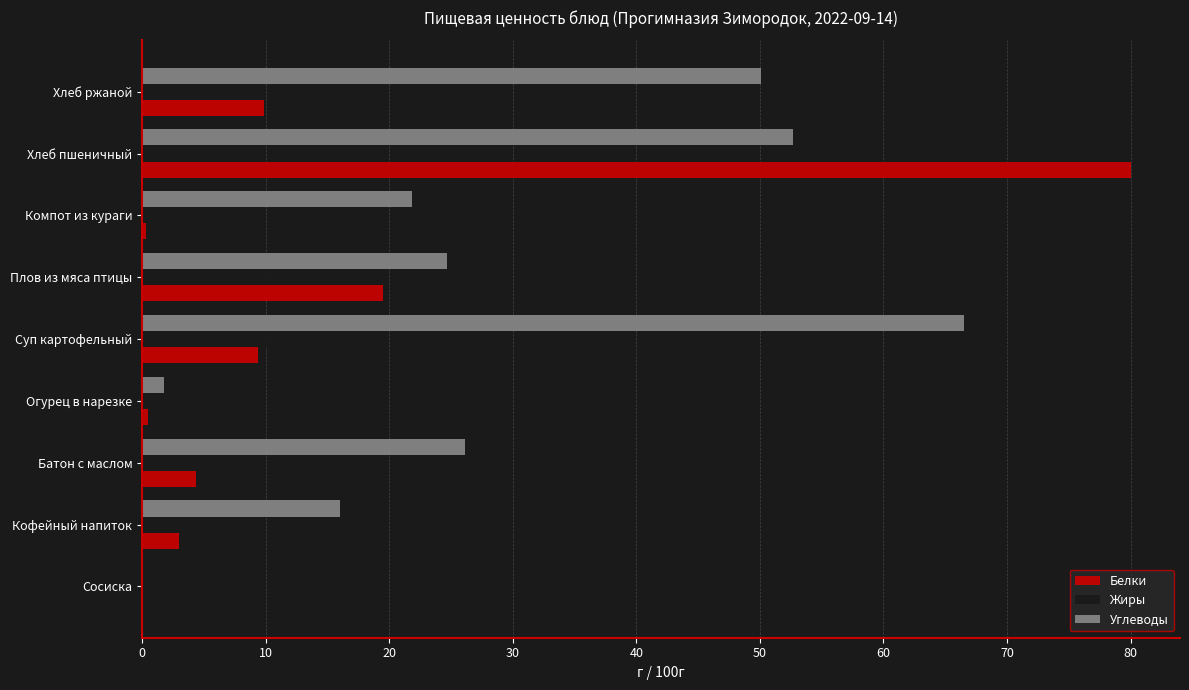

What is the sum of all Углеводы values?

259.8